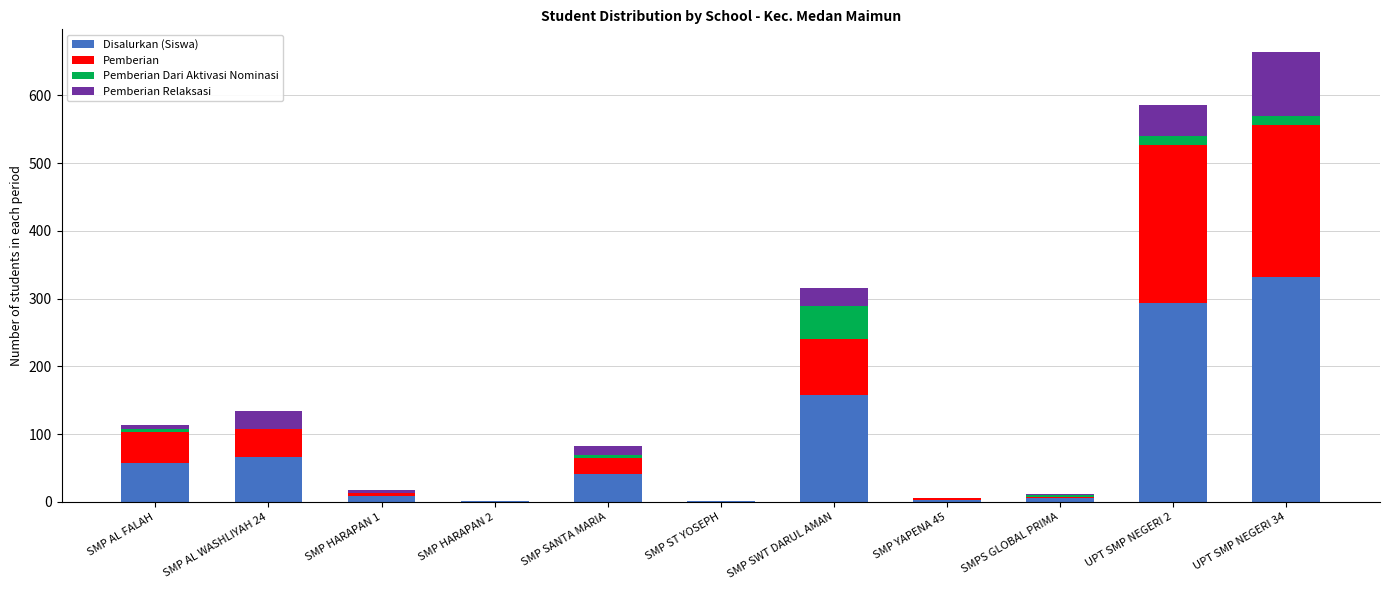

At which category is the sum across all series the highest?

UPT SMP NEGERI 34